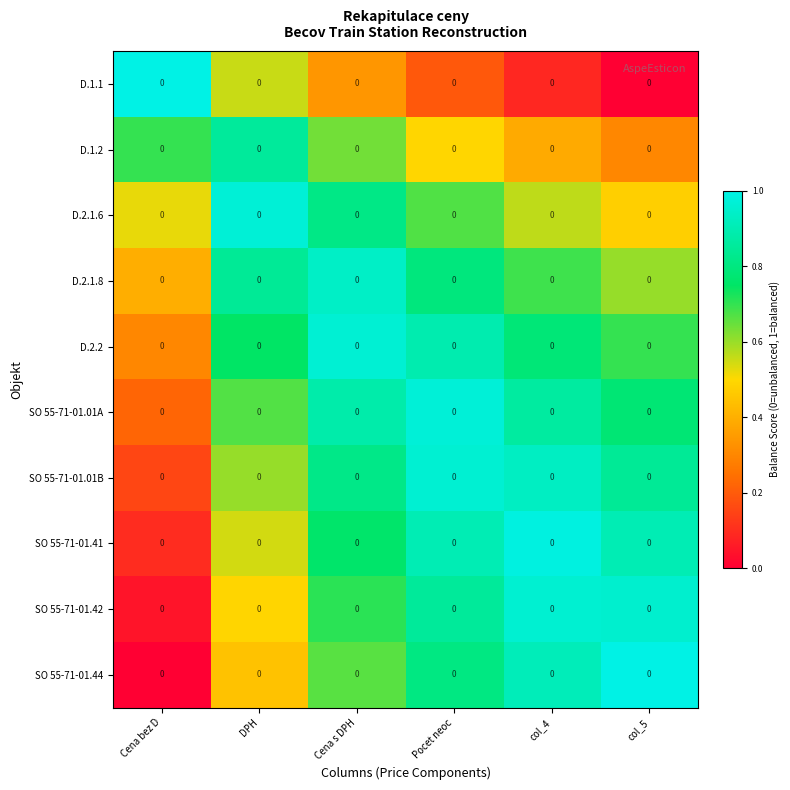

At Pocet neoc, list the series in order from smallest to largest.

D.1.1, D.1.2, D.2.1.6, D.2.1.8, SO 55-71-01.44, SO 55-71-01.42, D.2.2, SO 55-71-01.41, SO 55-71-01.01B, SO 55-71-01.01A